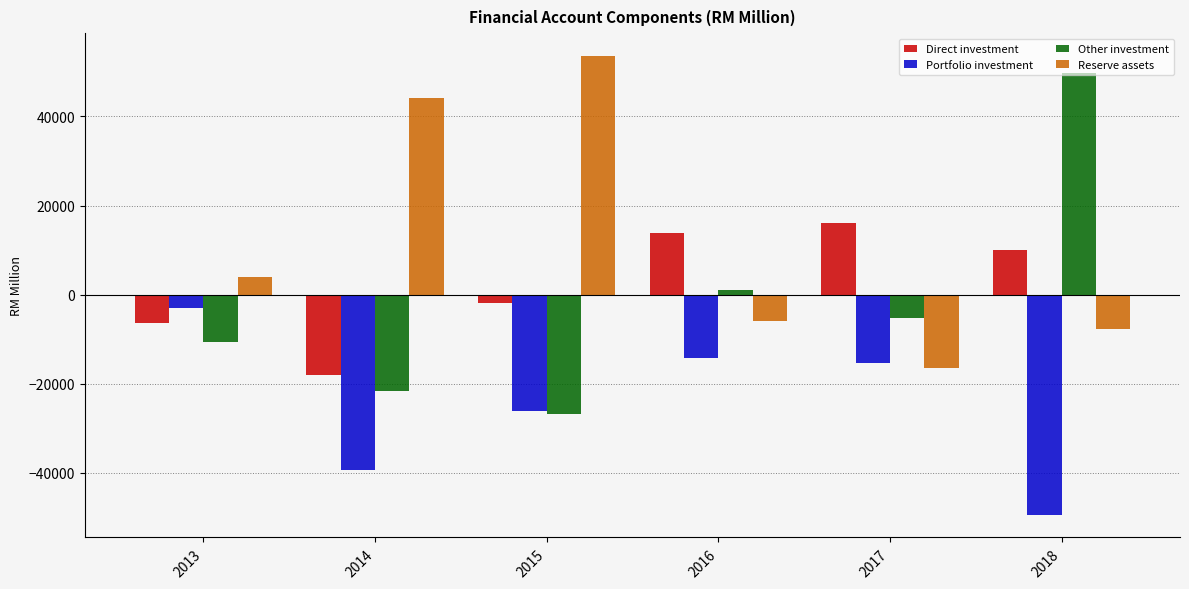

Where does the Portfolio investment series first go above -15358?

2013